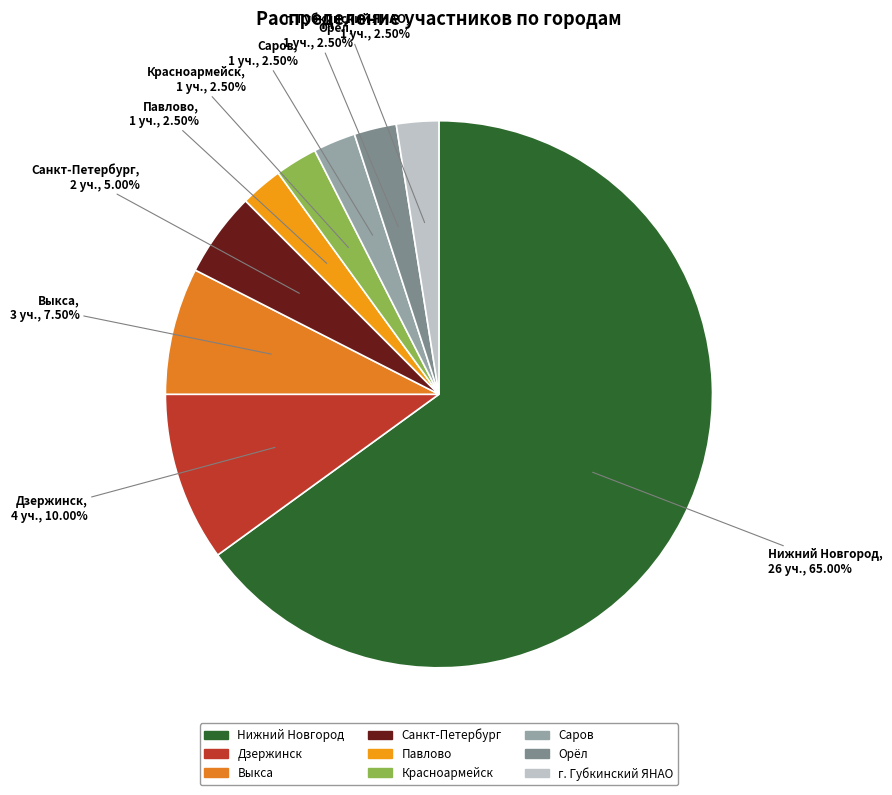

Do Саров and Нижний Новгород together represent more than half of the pie?

Yes